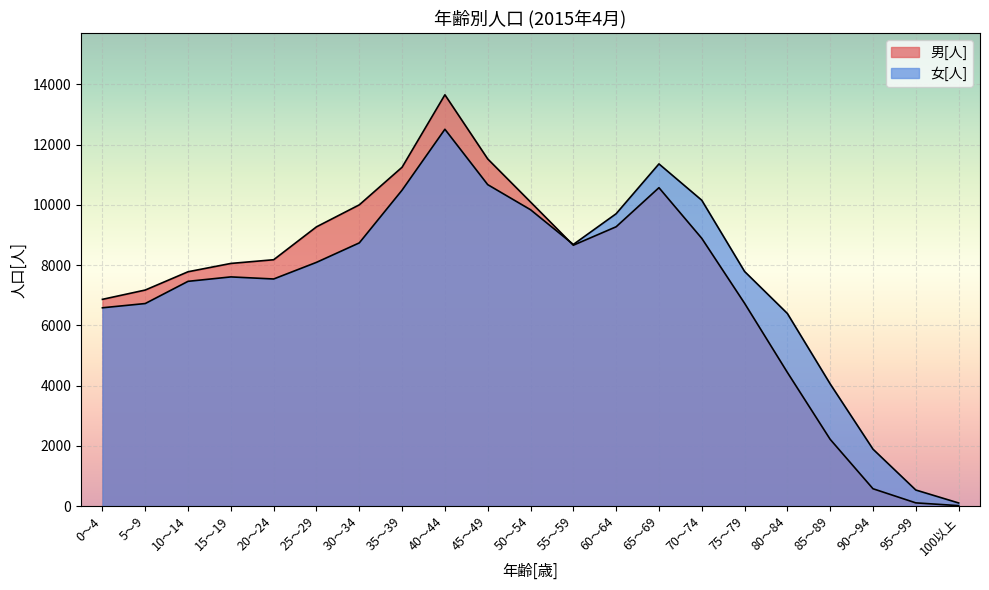

Reading left to right, what are all the values shown in this chart?

男[人]: 0～4=6860	5～9=7169	10～14=7776	15～19=8052	20～24=8175	25～29=9267	30～34=9997	35～39=11246	40～44=13650	45～49=11521	50～54=10092	55～59=8657	60～64=9269	65～69=10566	70～74=8886	75～79=6730	80～84=4435	85～89=2213	90～94=573	95～99=104	100以上=12
女[人]: 0～4=6580	5～9=6721	10～14=7458	15～19=7605	20～24=7536	25～29=8088	30～34=8734	35～39=10486	40～44=12506	45～49=10668	50～54=9835	55～59=8682	60～64=9702	65～69=11356	70～74=10150	75～79=7786	80～84=6391	85～89=4053	90～94=1887	95～99=531	100以上=101